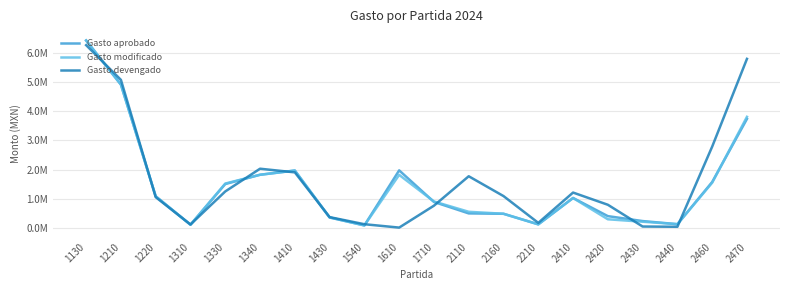

What are all the series names shown in the legend?

Gasto aprobado, Gasto modificado, Gasto devengado